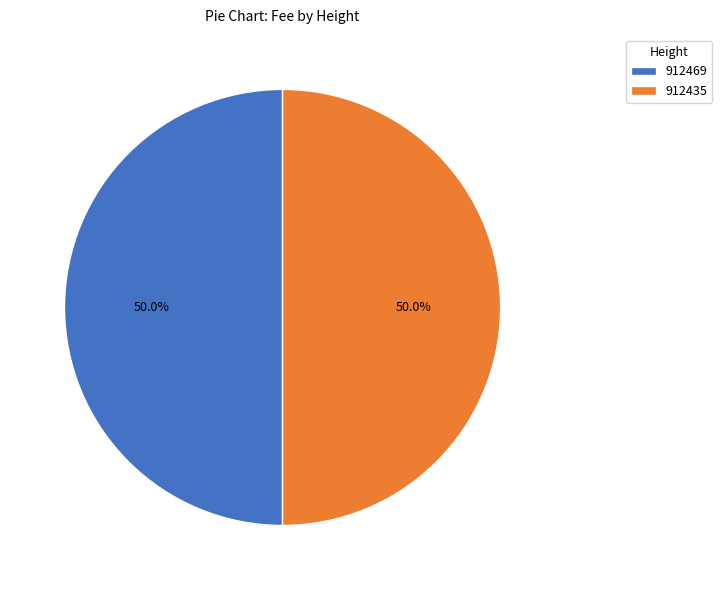

How many slices are in this pie chart?

2